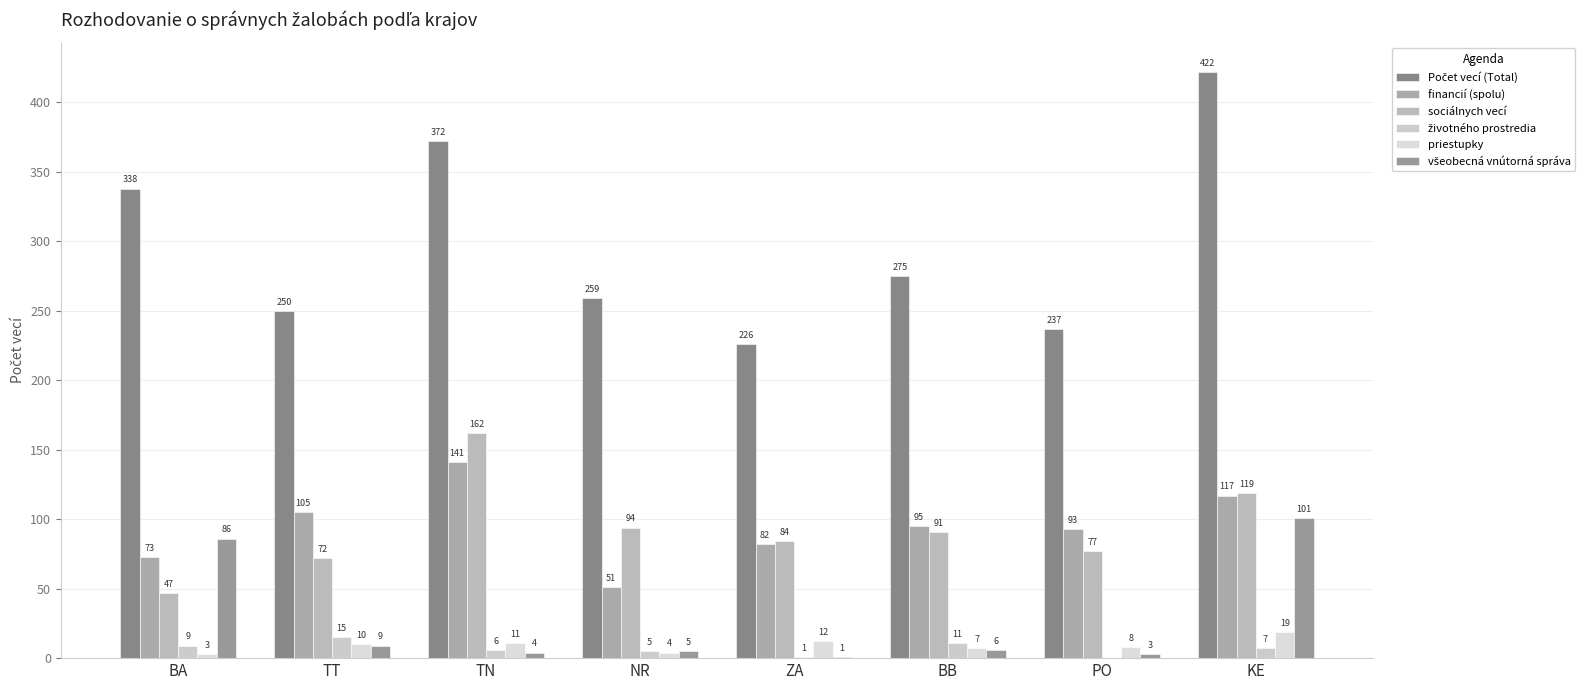

How many categories are shown in the chart?

8